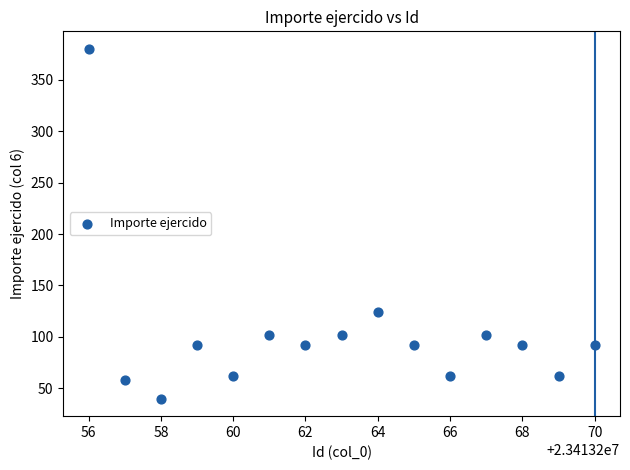

What Y value in the scatter plot is closest to 210?

124.0